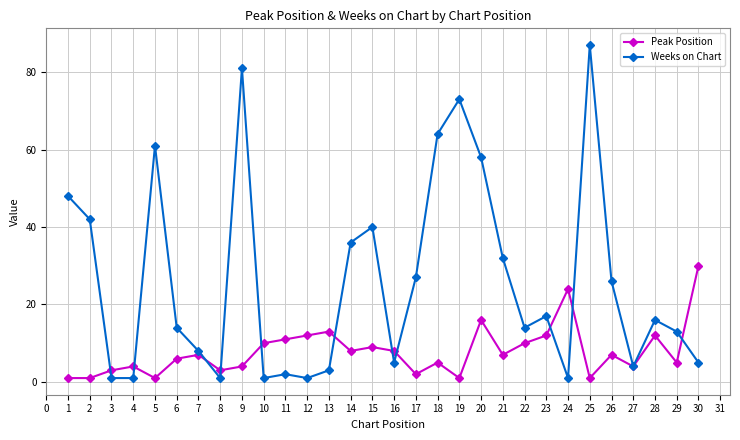

Between which two adjacent categories do Peak Position and Weeks on Chart first intersect?

2 and 3